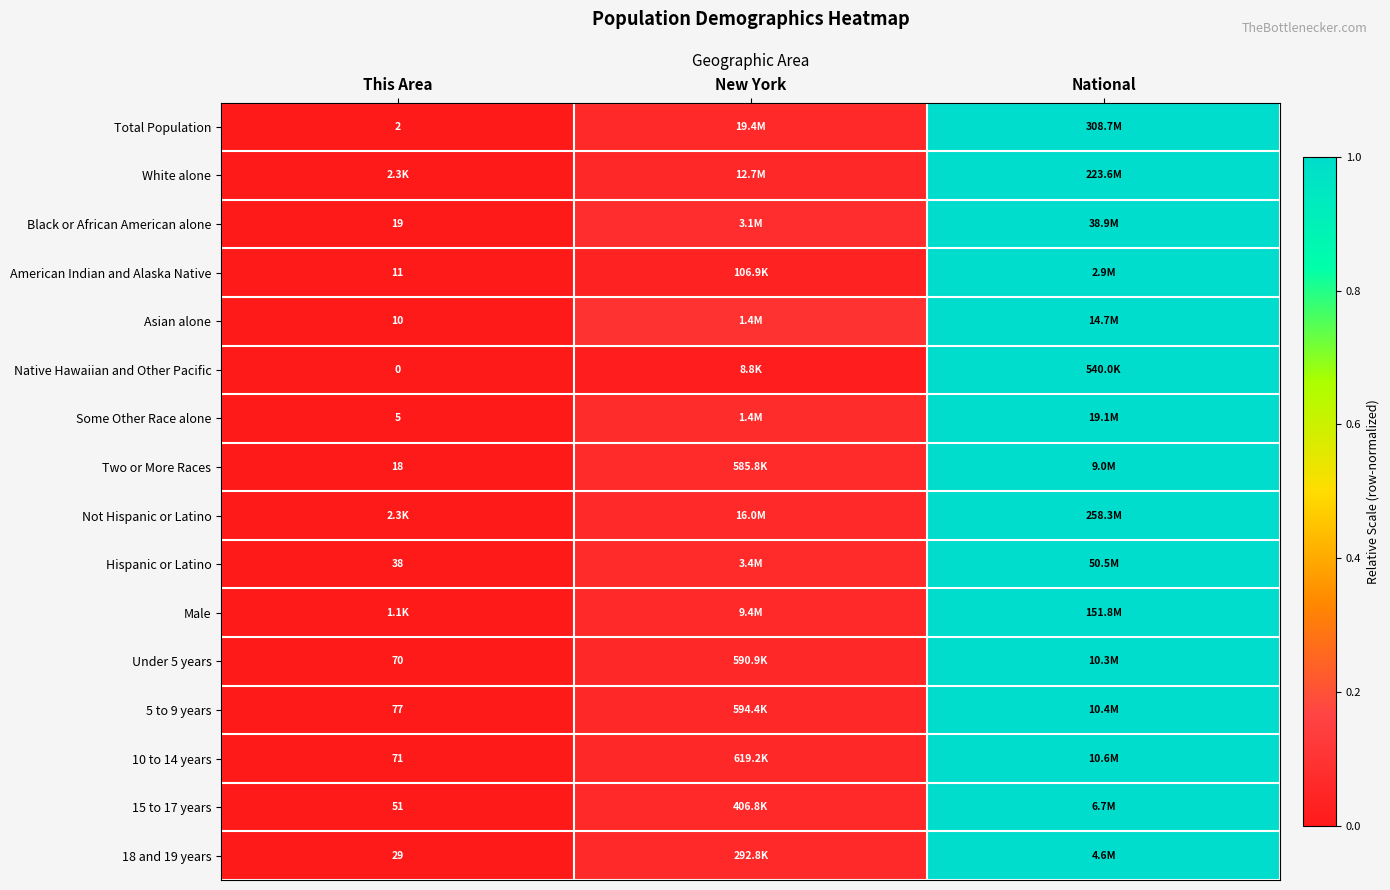

Between National and New York, which is larger?

National